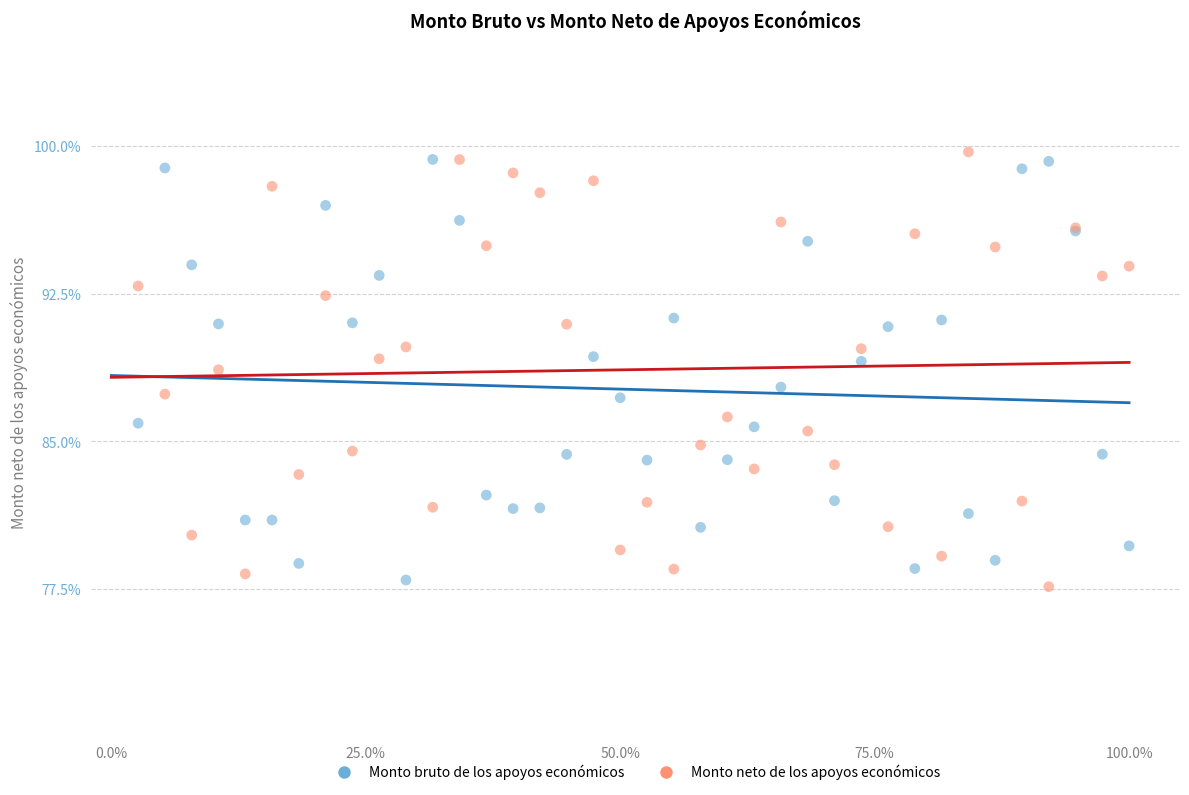

Which series has the largest Y range (max minus min)?

Monto neto de los apoyos económicos